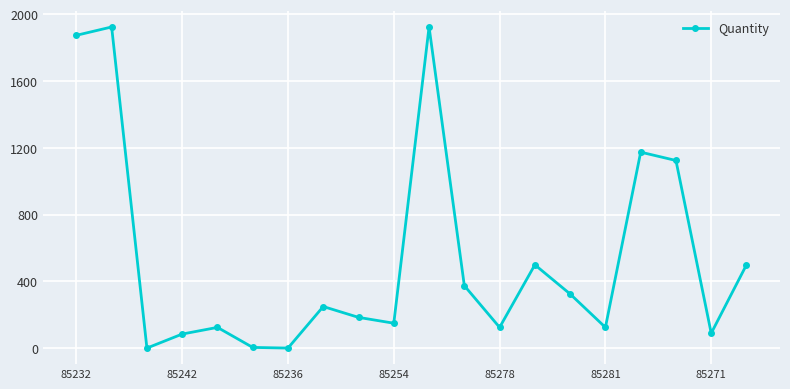

Is this an area chart (filled region under the line)?

No